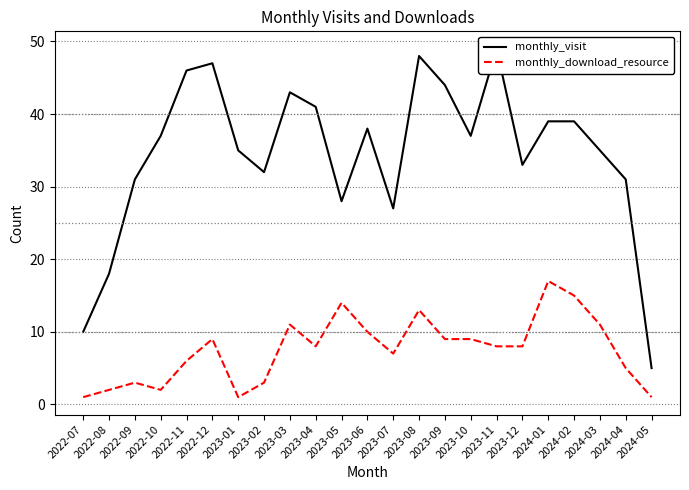

Reading left to right, transcribe all the data shown in this chart.

monthly_visit: 10	18	31	37	46	47	35	32	43	41	28	38	27	48	44	37	49	33	39	39	35	31	5
monthly_download_resource: 1	2	3	2	6	9	1	3	11	8	14	10	7	13	9	9	8	8	17	15	11	5	1